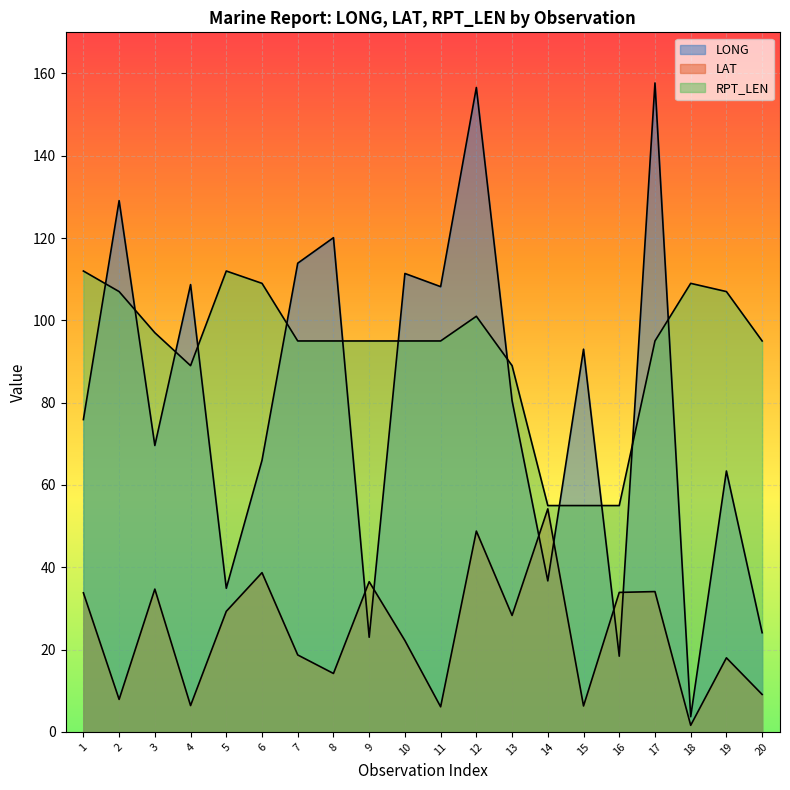

The RPT_LEN series shows 95.0 at 8. True or false?

True